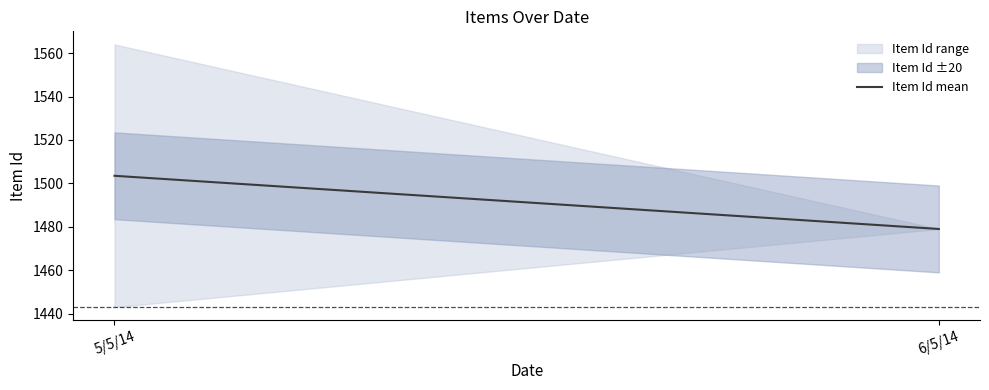

List the series in order of their overall mean, lowest first.

lower, Item Id, upper